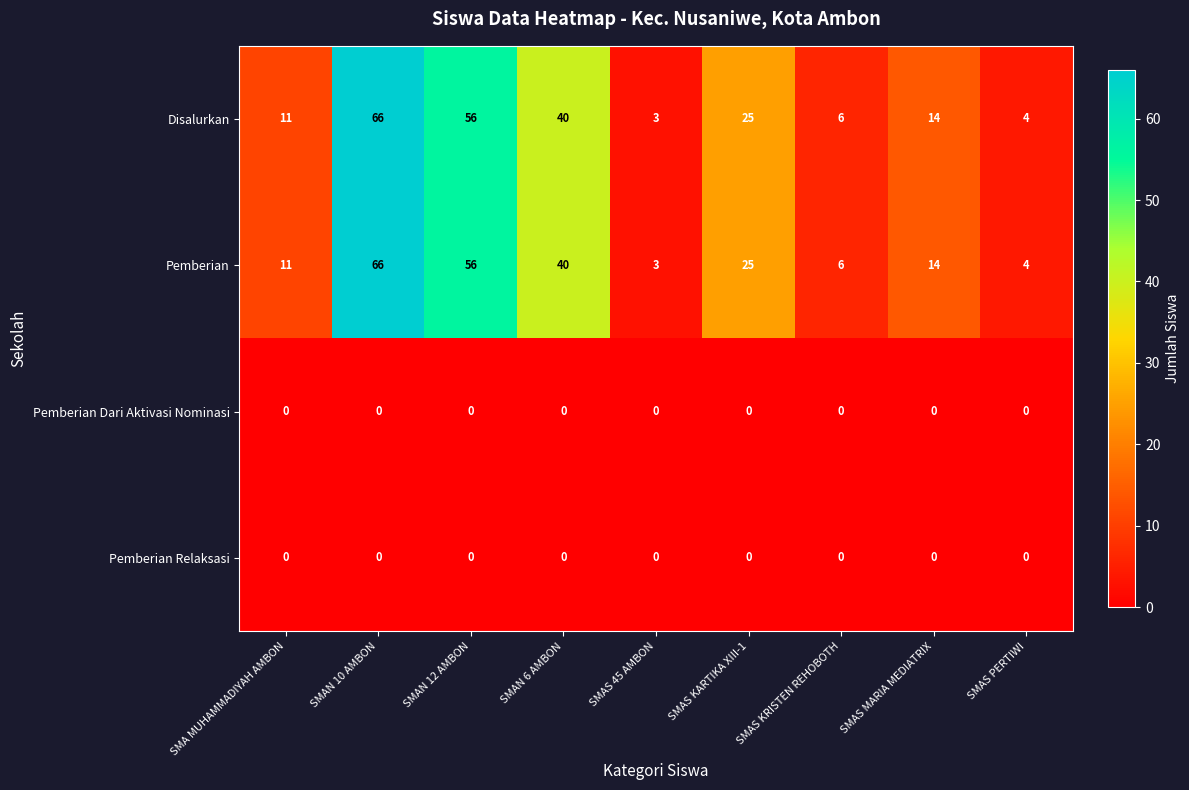

How many series are shown in this chart?

4